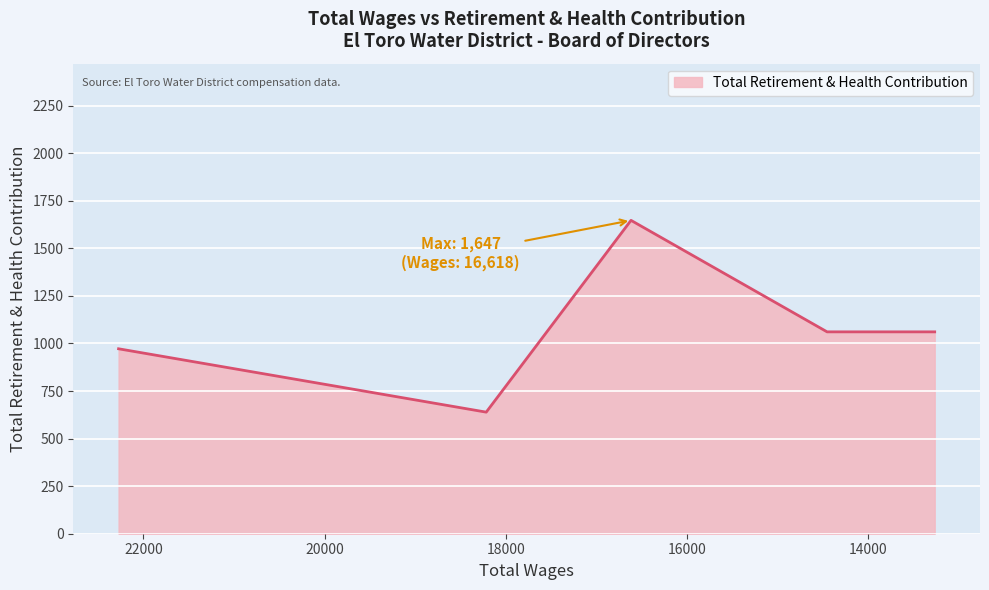

What is the difference between the maximum and minimum values?

1008